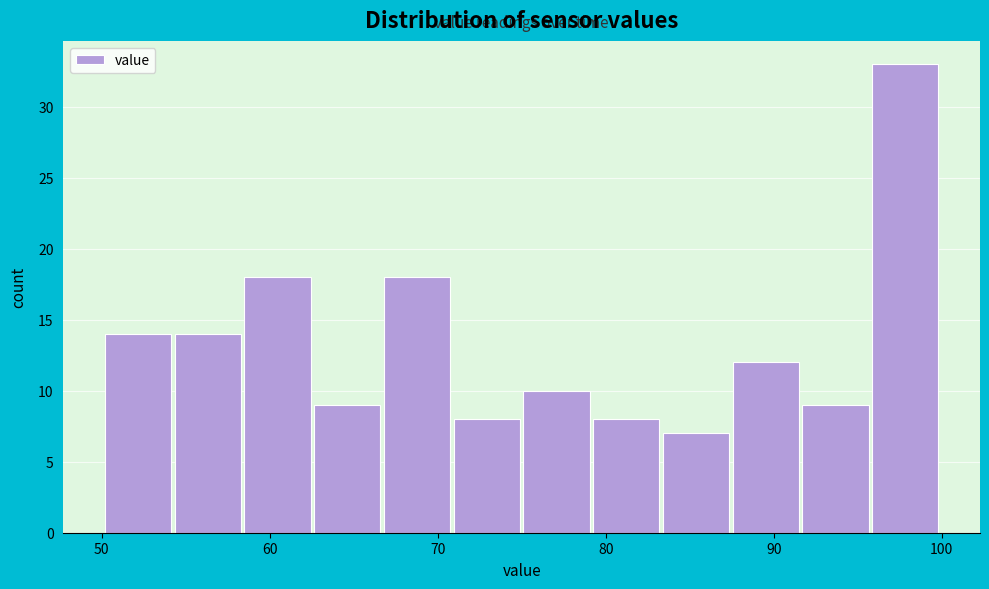

Reading left to right, list every bar in this chart as the range it spans on the x-axis followed by its height. Neither the bar edges nor the heights are printed on the chart, so give them approximately, as read against the axes.

50 to 54: 14
54 to 59: 14
59 to 63: 18
63 to 67: 9
67 to 71: 18
71 to 75: 8
75 to 79: 10
79 to 83: 8
83 to 88: 7
88 to 92: 12
92 to 96: 9
96 to 100: 33